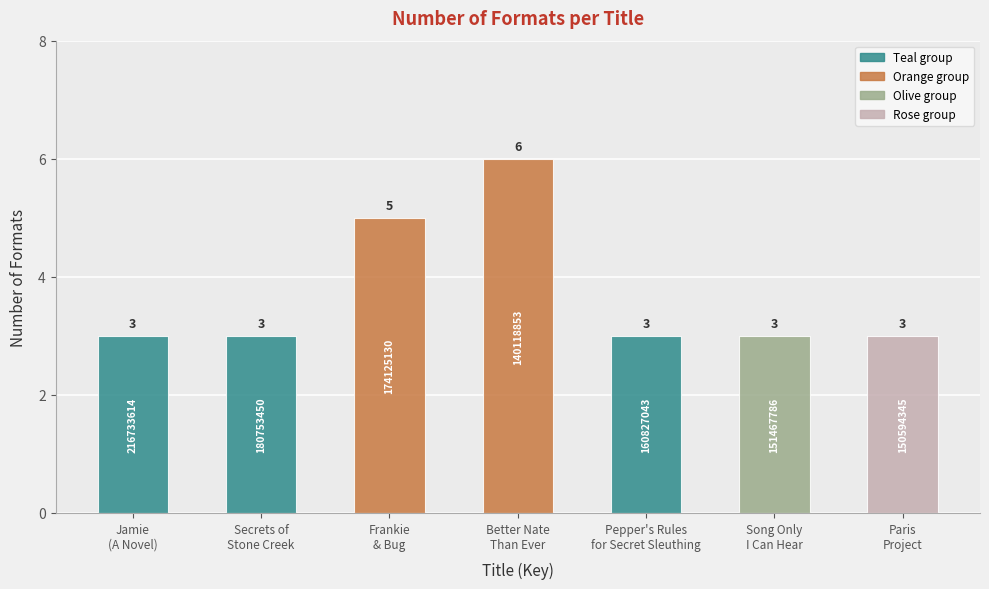

The chart shows a value of 6 at Better Nate Than Ever. True or false?

True